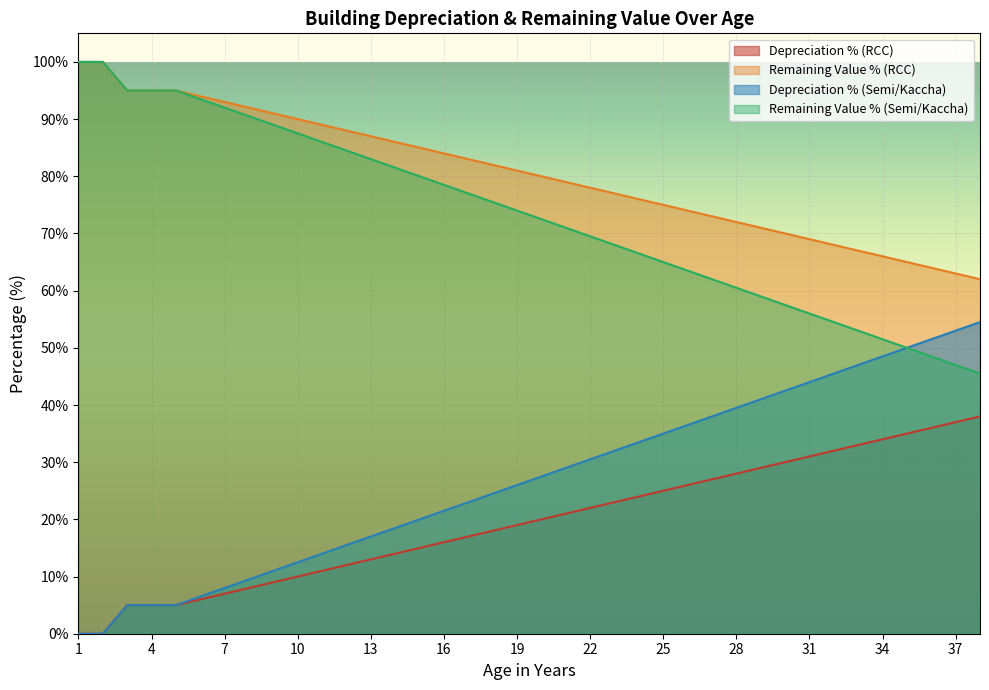

What is the difference between the highest and lowest values at 18?

64.0